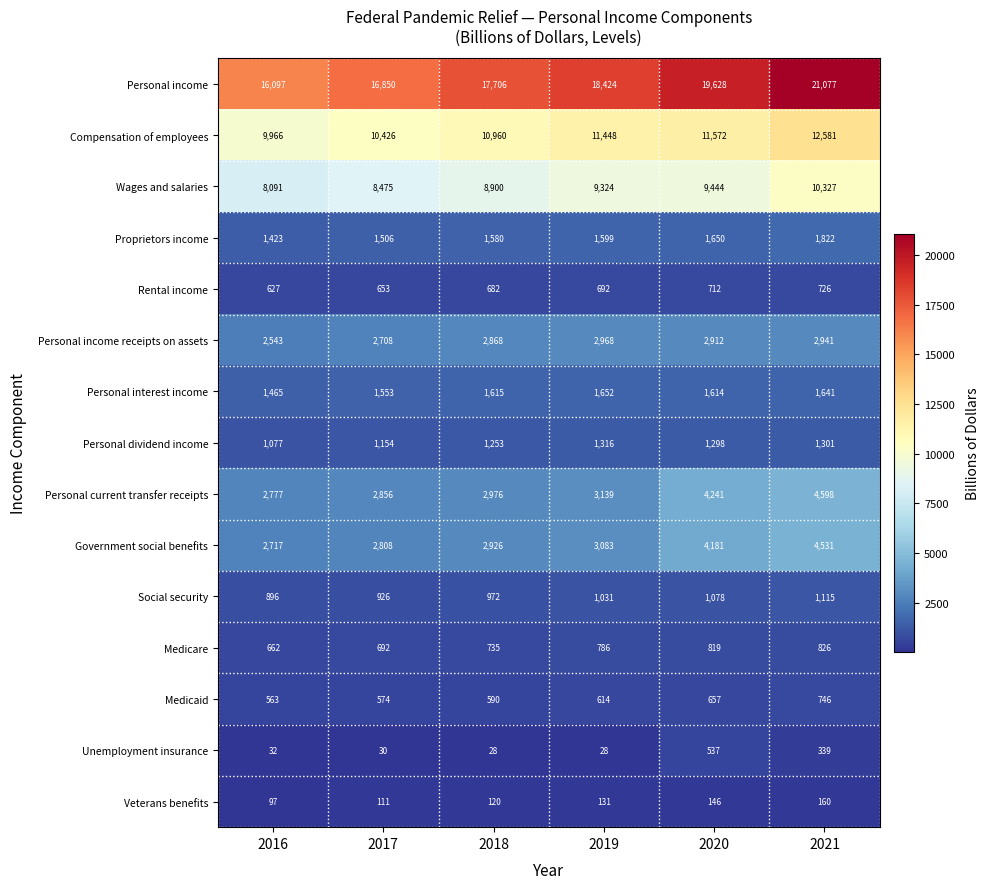

What is the total value across all series at 2019?

56235